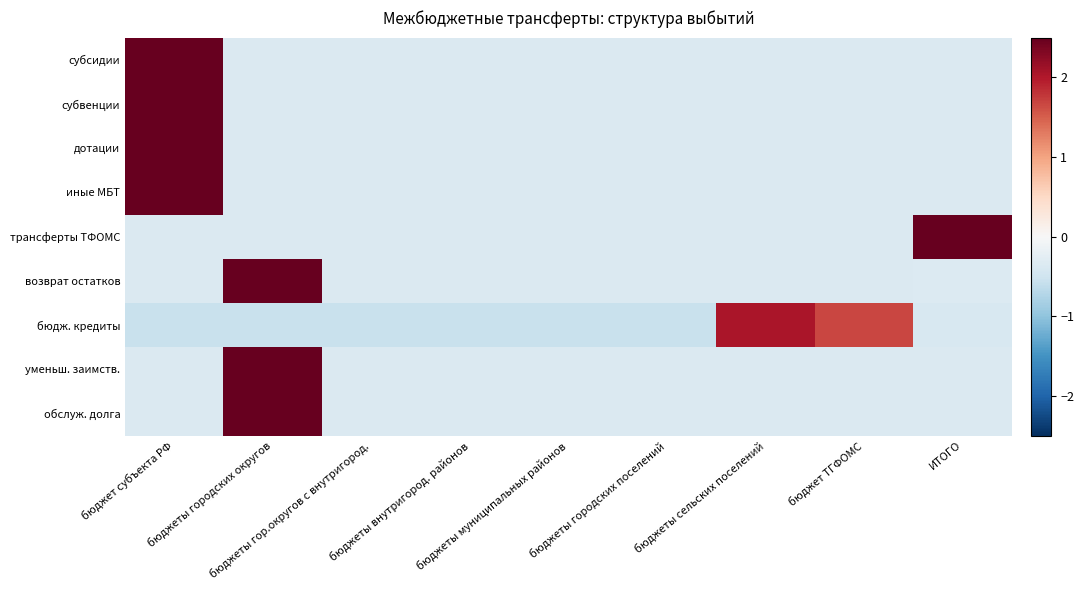

How many categories are shown in the chart?

9